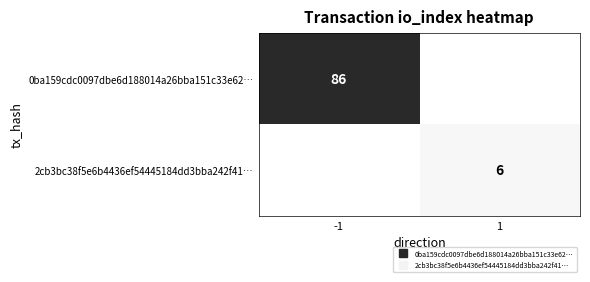

Which series changed the most between -1 and 1?

0ba159cdc0097dbe6d188014a26bba151c33e62…